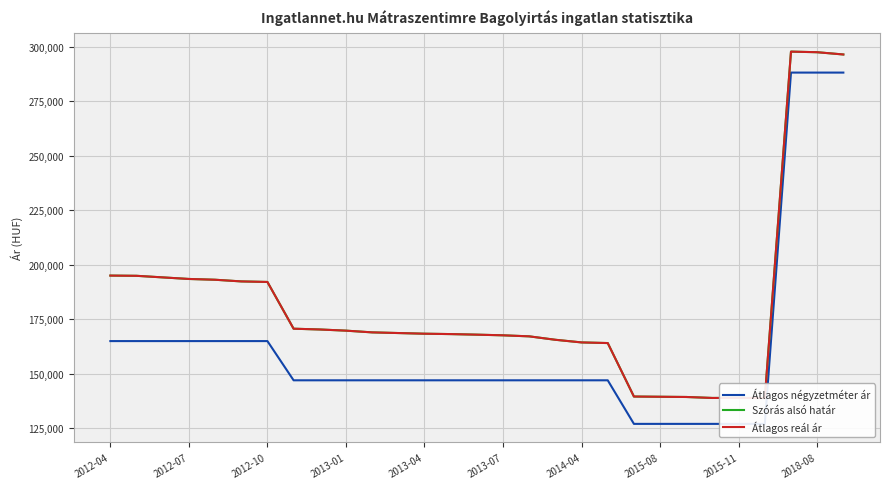

What is the difference between the Átlagos reál ár values at 23 and 20?

656